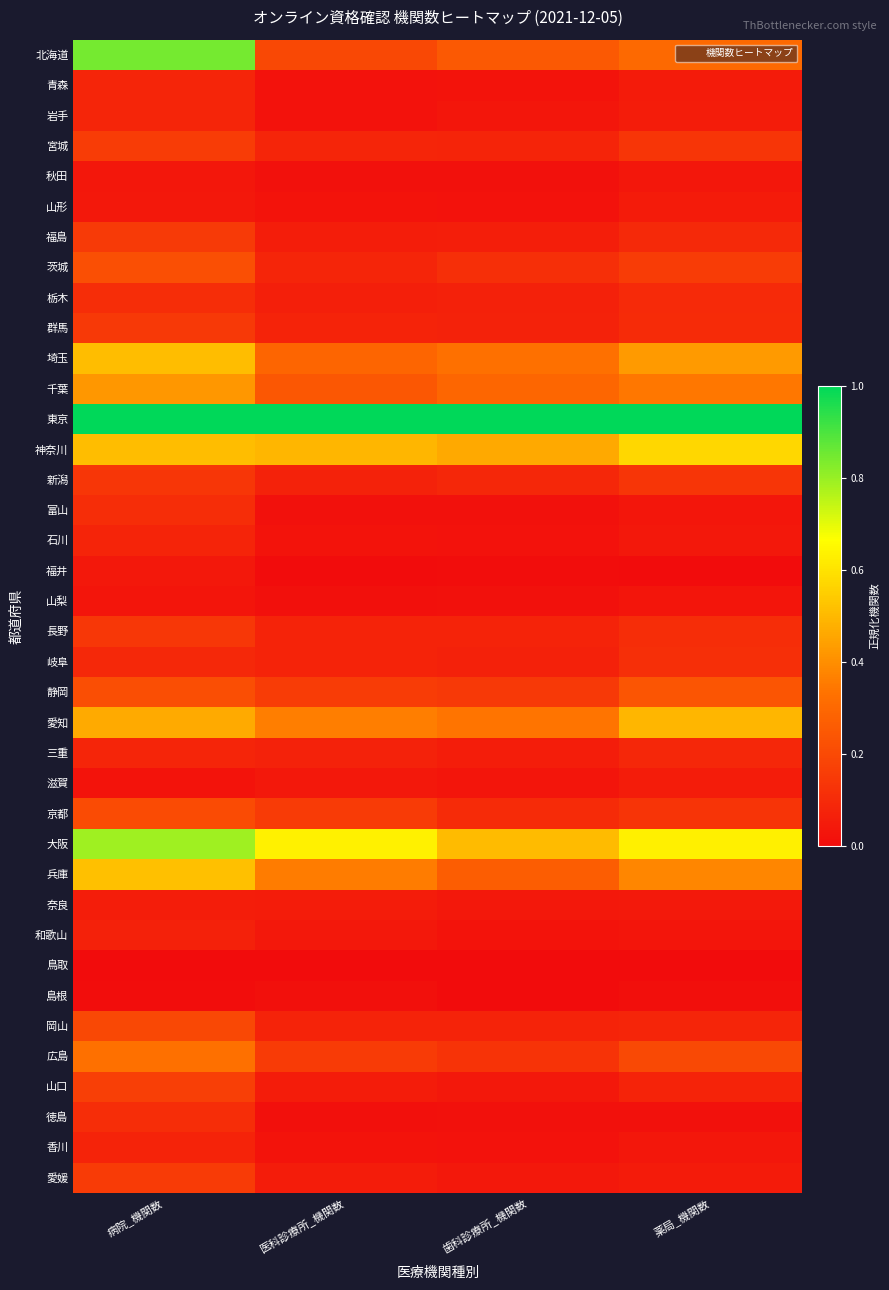

Reading left to right, extract all data points from this chart.

北海道: 病院_機関数=0.8	医科診療所_機関数=0.2	歯科診療所_機関数=0.3	薬局_機関数=0.3
青森: 病院_機関数=0.1	医科診療所_機関数=0.0	歯科診療所_機関数=0.0	薬局_機関数=0.1
岩手: 病院_機関数=0.1	医科診療所_機関数=0.0	歯科診療所_機関数=0.0	薬局_機関数=0.1
宮城: 病院_機関数=0.2	医科診療所_機関数=0.1	歯科診療所_機関数=0.1	薬局_機関数=0.1
秋田: 病院_機関数=0.0	医科診療所_機関数=0.0	歯科診療所_機関数=0.0	薬局_機関数=0.0
山形: 病院_機関数=0.0	医科診療所_機関数=0.0	歯科診療所_機関数=0.0	薬局_機関数=0.0
福島: 病院_機関数=0.1	医科診療所_機関数=0.1	歯科診療所_機関数=0.1	薬局_機関数=0.1
茨城: 病院_機関数=0.2	医科診療所_機関数=0.1	歯科診療所_機関数=0.1	薬局_機関数=0.2
栃木: 病院_機関数=0.1	医科診療所_機関数=0.1	歯科診療所_機関数=0.1	薬局_機関数=0.1
群馬: 病院_機関数=0.1	医科診療所_機関数=0.1	歯科診療所_機関数=0.1	薬局_機関数=0.1
埼玉: 病院_機関数=0.5	医科診療所_機関数=0.3	歯科診療所_機関数=0.3	薬局_機関数=0.4
千葉: 病院_機関数=0.4	医科診療所_機関数=0.2	歯科診療所_機関数=0.3	薬局_機関数=0.3
東京: 病院_機関数=1.0	医科診療所_機関数=1.0	歯科診療所_機関数=1.0	薬局_機関数=1.0
神奈川: 病院_機関数=0.5	医科診療所_機関数=0.5	歯科診療所_機関数=0.5	薬局_機関数=0.6
新潟: 病院_機関数=0.1	医科診療所_機関数=0.1	歯科診療所_機関数=0.1	薬局_機関数=0.1
富山: 病院_機関数=0.1	医科診療所_機関数=0.0	歯科診療所_機関数=0.0	薬局_機関数=0.0
石川: 病院_機関数=0.1	医科診療所_機関数=0.0	歯科診療所_機関数=0.0	薬局_機関数=0.0
福井: 病院_機関数=0.0	医科診療所_機関数=0.0	歯科診療所_機関数=0.0	薬局_機関数=0.0
山梨: 病院_機関数=0.0	医科診療所_機関数=0.0	歯科診療所_機関数=0.0	薬局_機関数=0.0
長野: 病院_機関数=0.1	医科診療所_機関数=0.1	歯科診療所_機関数=0.1	薬局_機関数=0.1
岐阜: 病院_機関数=0.1	医科診療所_機関数=0.1	歯科診療所_機関数=0.1	薬局_機関数=0.1
静岡: 病院_機関数=0.2	医科診療所_機関数=0.2	歯科診療所_機関数=0.1	薬局_機関数=0.2
愛知: 病院_機関数=0.5	医科診療所_機関数=0.4	歯科診療所_機関数=0.3	薬局_機関数=0.5
三重: 病院_機関数=0.1	医科診療所_機関数=0.1	歯科診療所_機関数=0.1	薬局_機関数=0.1
滋賀: 病院_機関数=0.0	医科診療所_機関数=0.0	歯科診療所_機関数=0.0	薬局_機関数=0.1
京都: 病院_機関数=0.2	医科診療所_機関数=0.2	歯科診療所_機関数=0.1	薬局_機関数=0.1
大阪: 病院_機関数=0.8	医科診療所_機関数=0.6	歯科診療所_機関数=0.5	薬局_機関数=0.6
兵庫: 病院_機関数=0.5	医科診療所_機関数=0.4	歯科診療所_機関数=0.3	薬局_機関数=0.4
奈良: 病院_機関数=0.1	医科診療所_機関数=0.1	歯科診療所_機関数=0.0	薬局_機関数=0.0
和歌山: 病院_機関数=0.1	医科診療所_機関数=0.0	歯科診療所_機関数=0.0	薬局_機関数=0.0
鳥取: 病院_機関数=0.0	医科診療所_機関数=0.0	歯科診療所_機関数=0.0	薬局_機関数=0.0
島根: 病院_機関数=0.0	医科診療所_機関数=0.0	歯科診療所_機関数=0.0	薬局_機関数=0.0
岡山: 病院_機関数=0.2	医科診療所_機関数=0.1	歯科診療所_機関数=0.1	薬局_機関数=0.1
広島: 病院_機関数=0.3	医科診療所_機関数=0.2	歯科診療所_機関数=0.1	薬局_機関数=0.2
山口: 病院_機関数=0.2	医科診療所_機関数=0.1	歯科診療所_機関数=0.0	薬局_機関数=0.1
徳島: 病院_機関数=0.1	医科診療所_機関数=0.0	歯科診療所_機関数=0.0	薬局_機関数=0.0
香川: 病院_機関数=0.1	医科診療所_機関数=0.0	歯科診療所_機関数=0.0	薬局_機関数=0.0
愛媛: 病院_機関数=0.2	医科診療所_機関数=0.1	歯科診療所_機関数=0.0	薬局_機関数=0.1